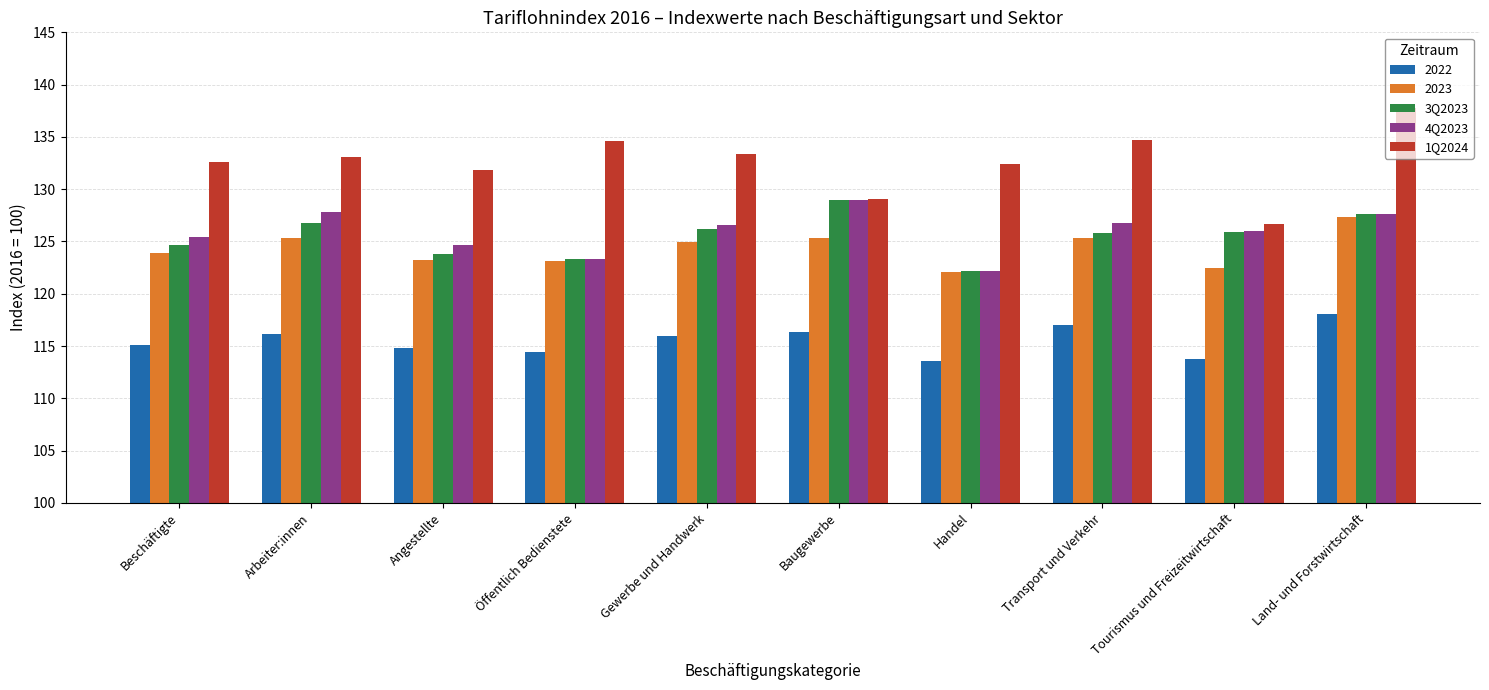

What is the spread (max minus min) of values at Gewerbe und Handwerk?

17.4